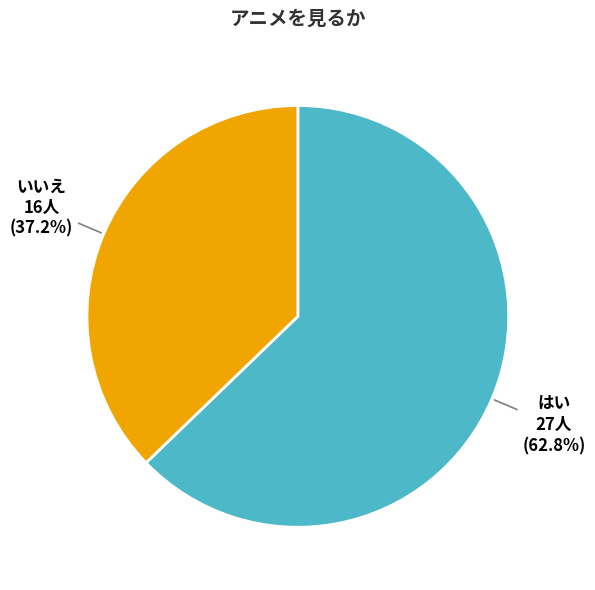

What is the ratio of the value at いいえ to the value at はい?

0.6